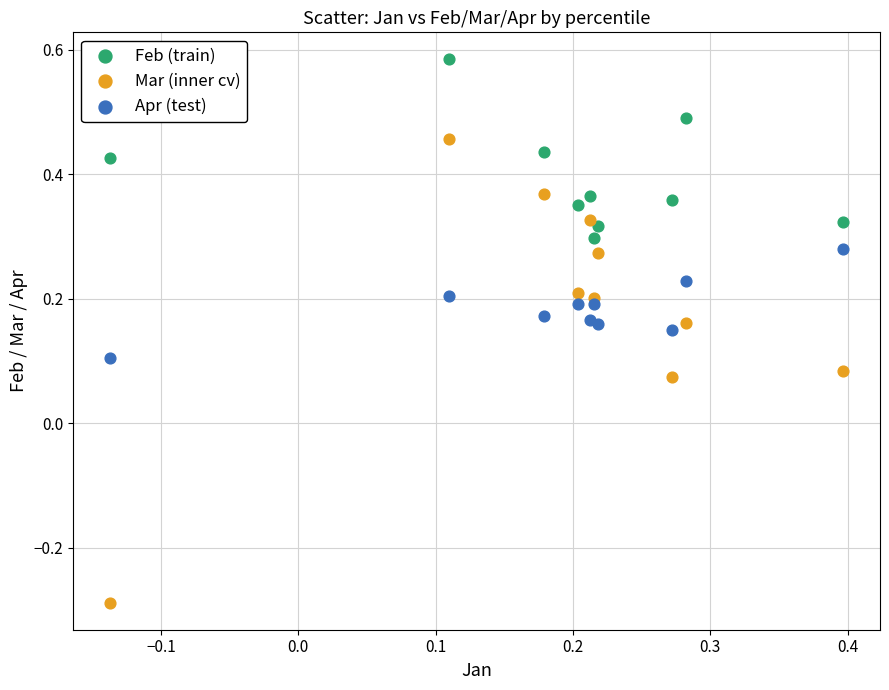

What are all the series names shown in the legend?

Feb (train), Mar (inner cv), Apr (test)